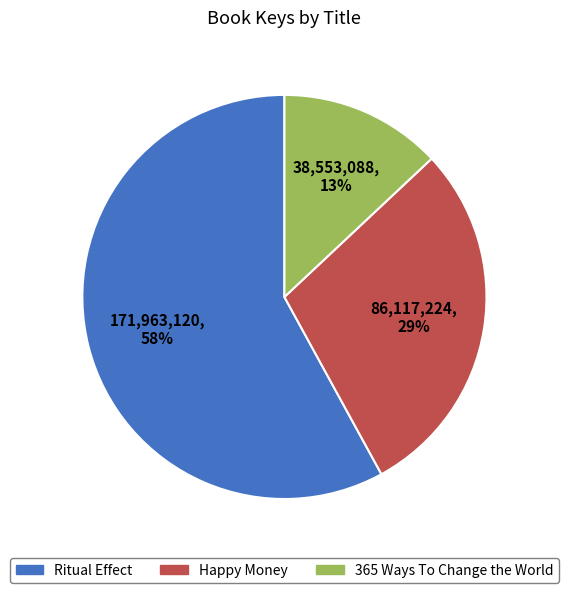

What is the smallest slice in the pie chart?

365 Ways To Change the World